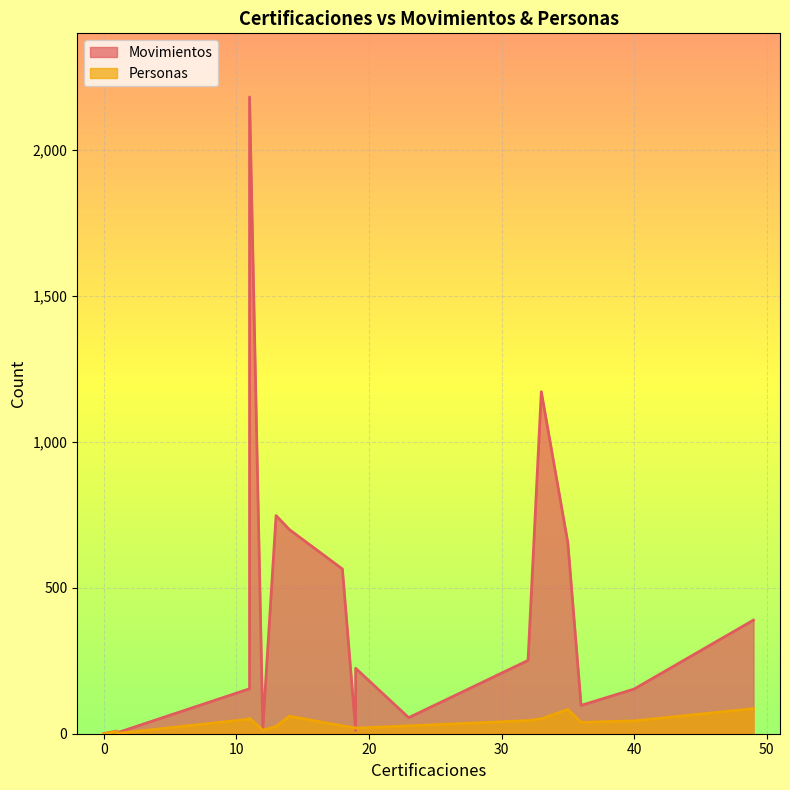

At which label is Personas closest to 43?

40